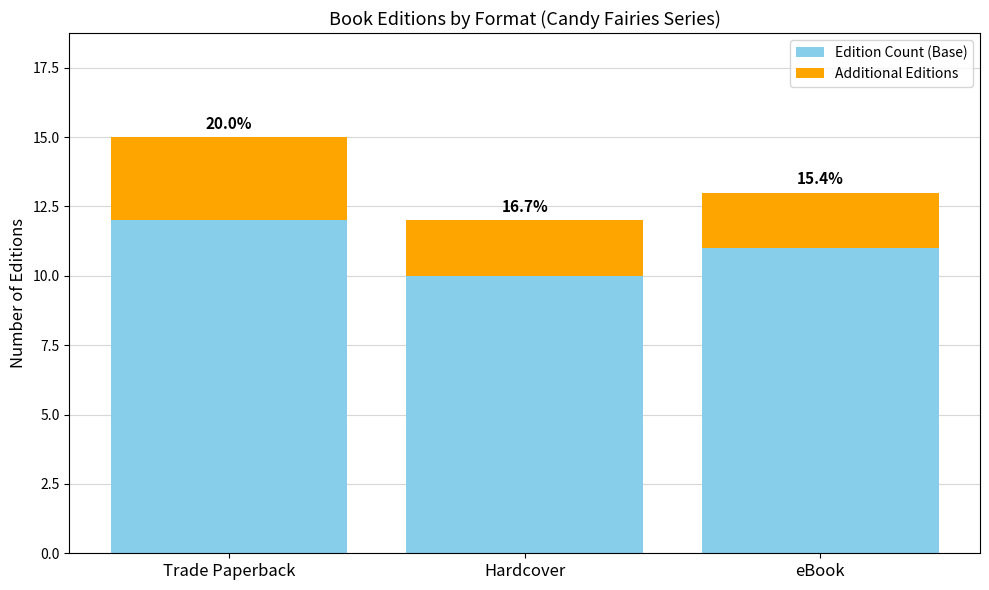

How many bars are there in total?

3